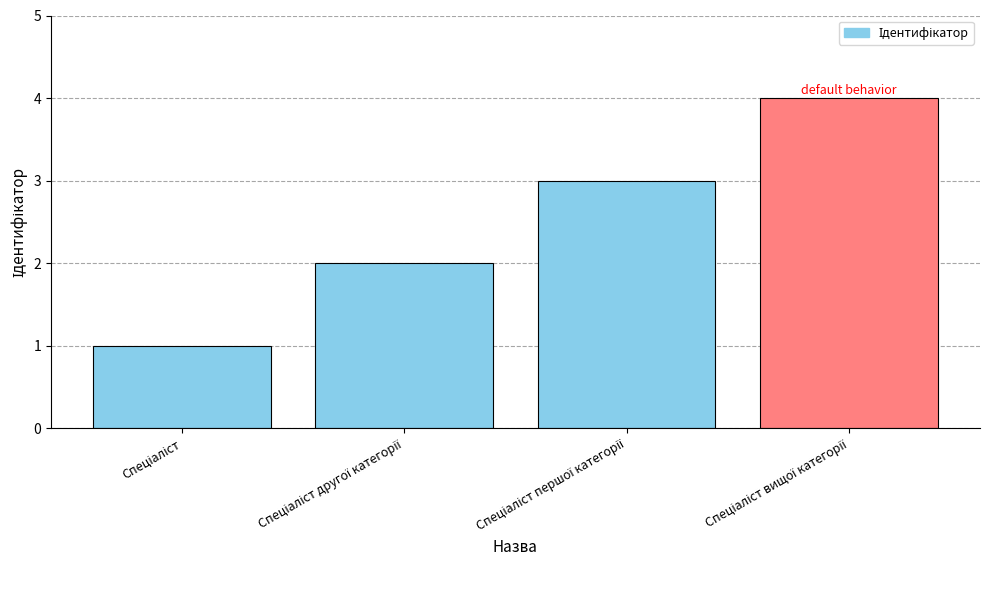

What is the greatest value displayed?

4